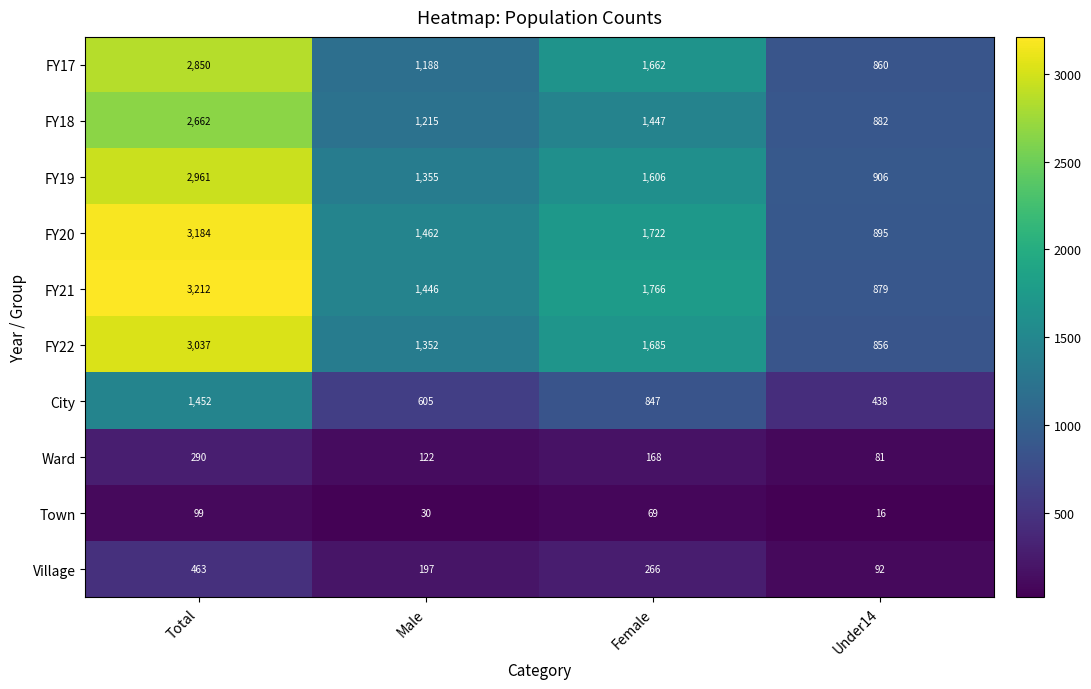

The FY20 series shows 2198 at Male. True or false?

False